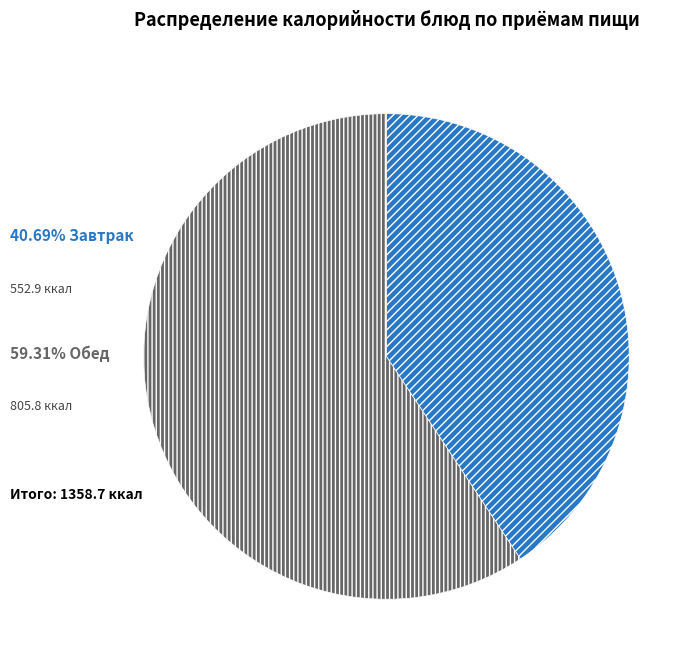

Is there a majority slice in this chart?

Yes